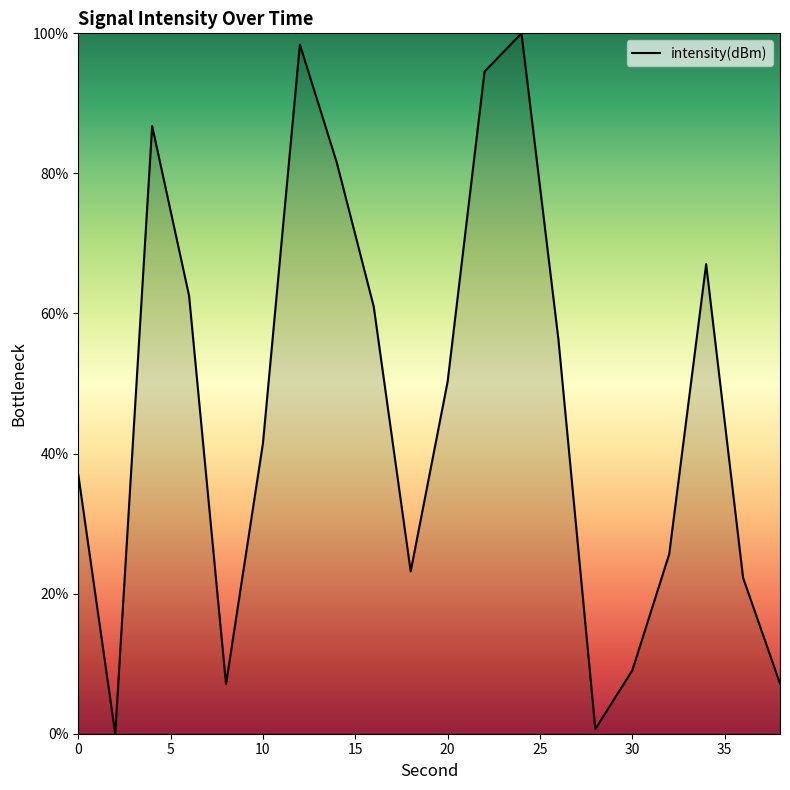

What is the difference between the maximum and minimum values?

100.0